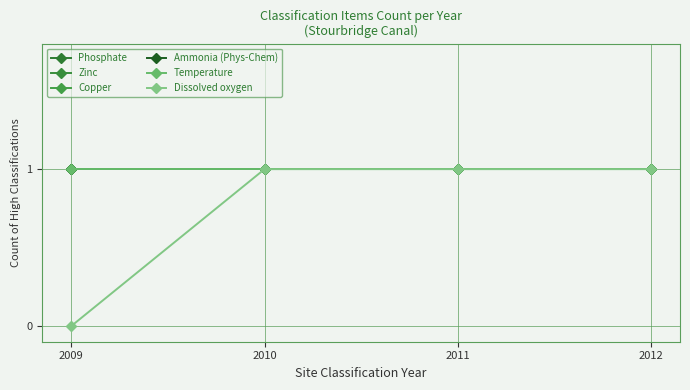

Does the chart display data point markers on the line(s)?

Yes